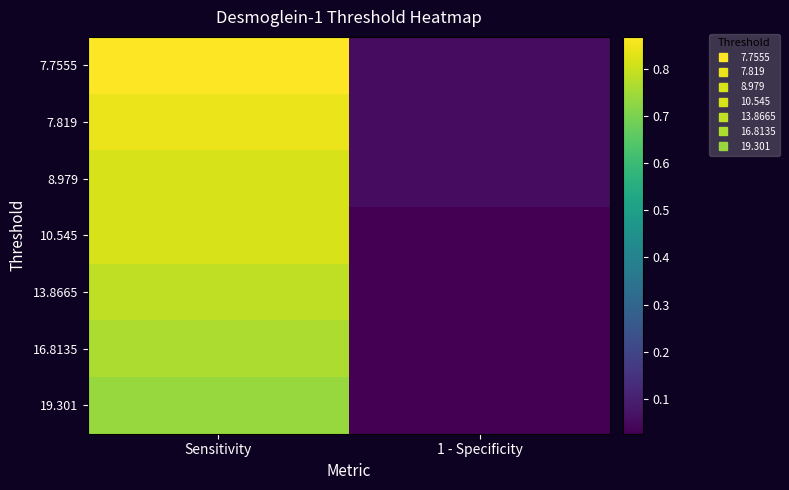

Which series changed the most between Sensitivity and 1 - Specificity?

7.7555